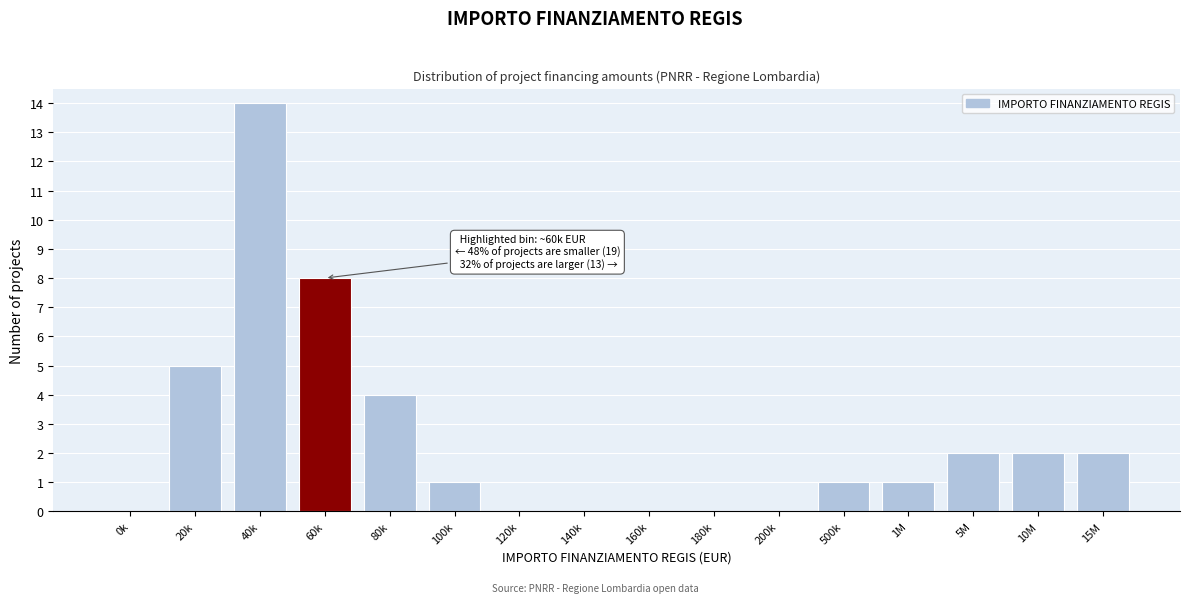

Reading right to left, list all the values displayed in this chart.

15M=2	10M=2	5M=2	1M=1	500k=1	200k=0	180k=0	160k=0	140k=0	120k=0	100k=1	80k=4	60k=8	40k=14	20k=5	0k=0